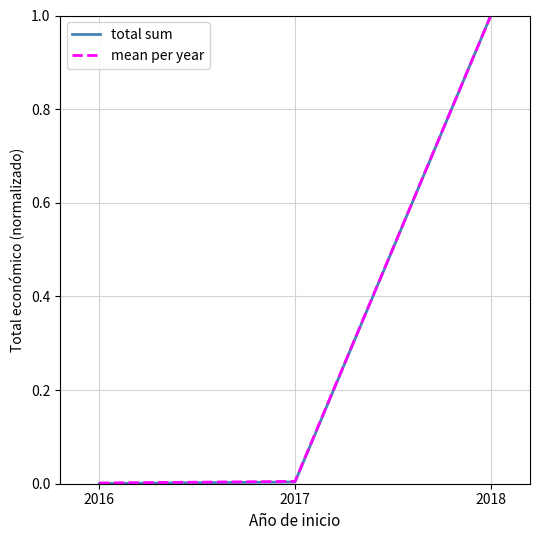

What is the difference between the maximum and minimum values in the mean per year series?

1.0